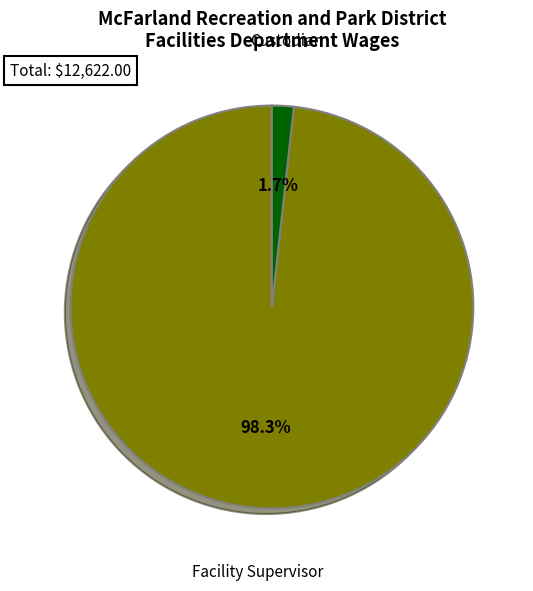

How many segments does this pie chart have?

2